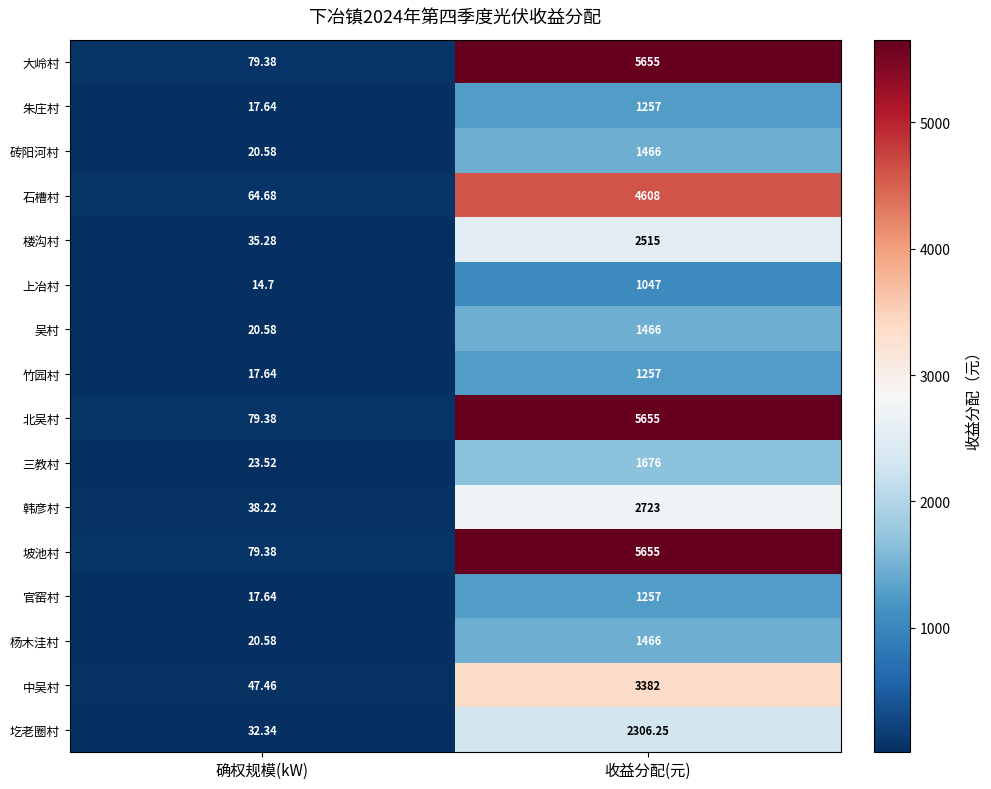

Count the number of categories in the chart.

2